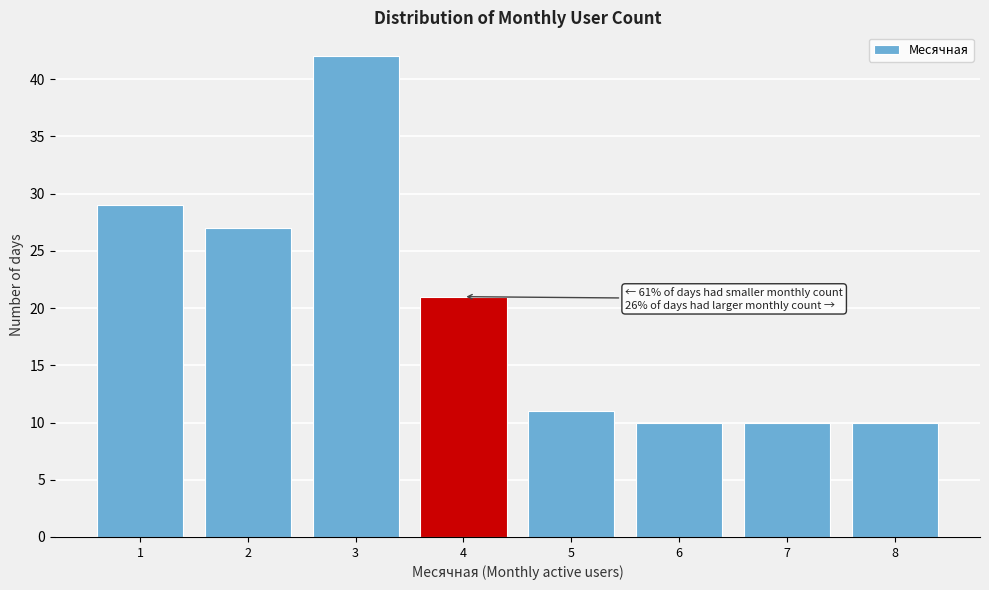

Over which range of the x-axis is the bar tallest?

2.5 to 3.5